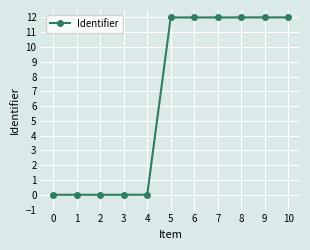

True or false: the data shows 5.8 at 10.

False